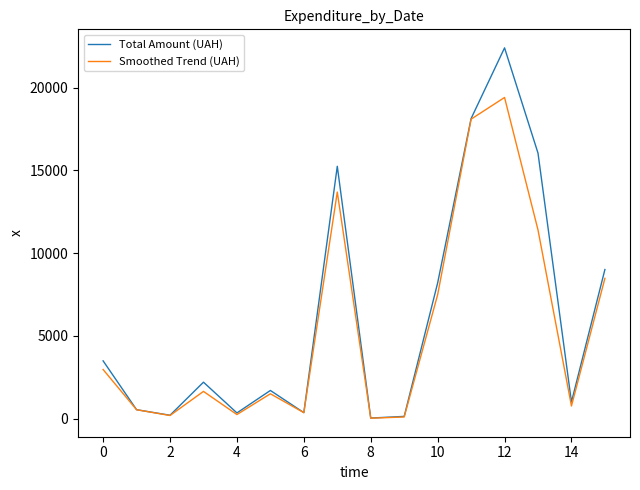

In Smoothed Trend (UAH), how many points are higher than both neighbors (excluding endpoints)?

4